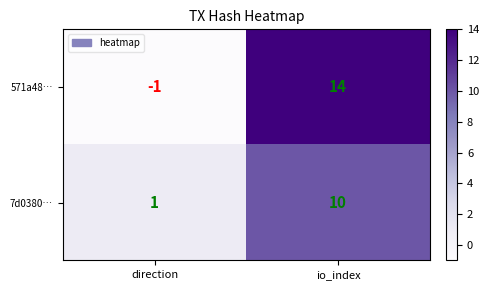

Which label corresponds to the largest value in the chart?

io_index